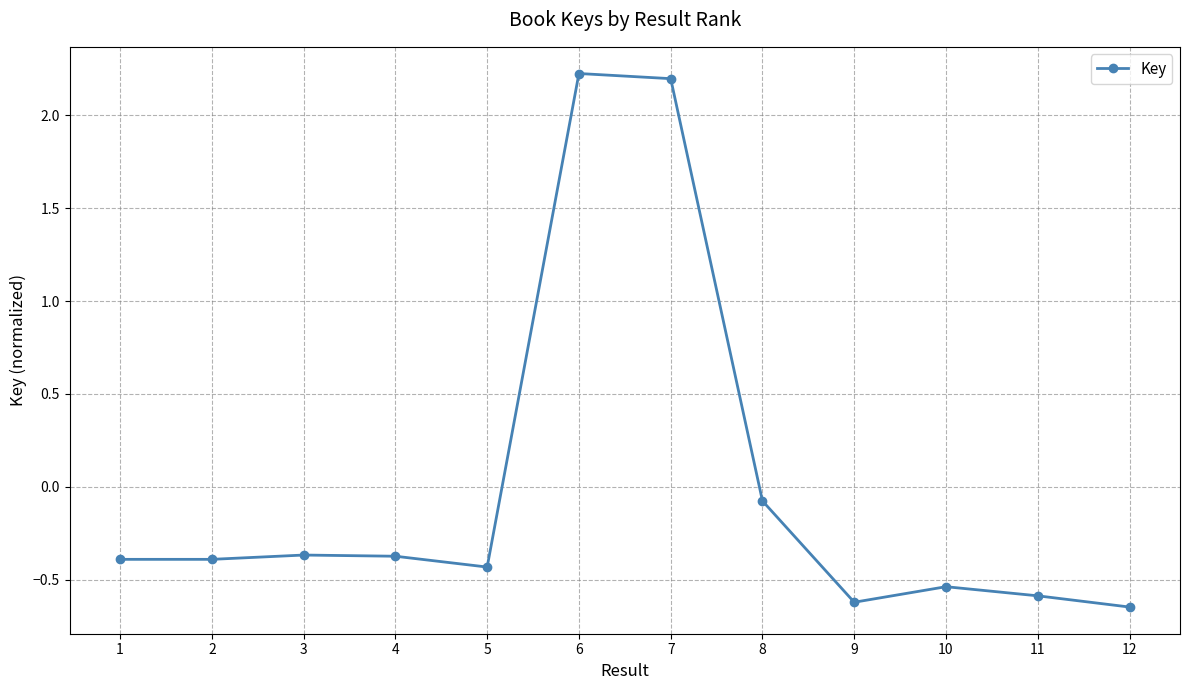

The chart shows a value of -0.2 at 9. True or false?

False